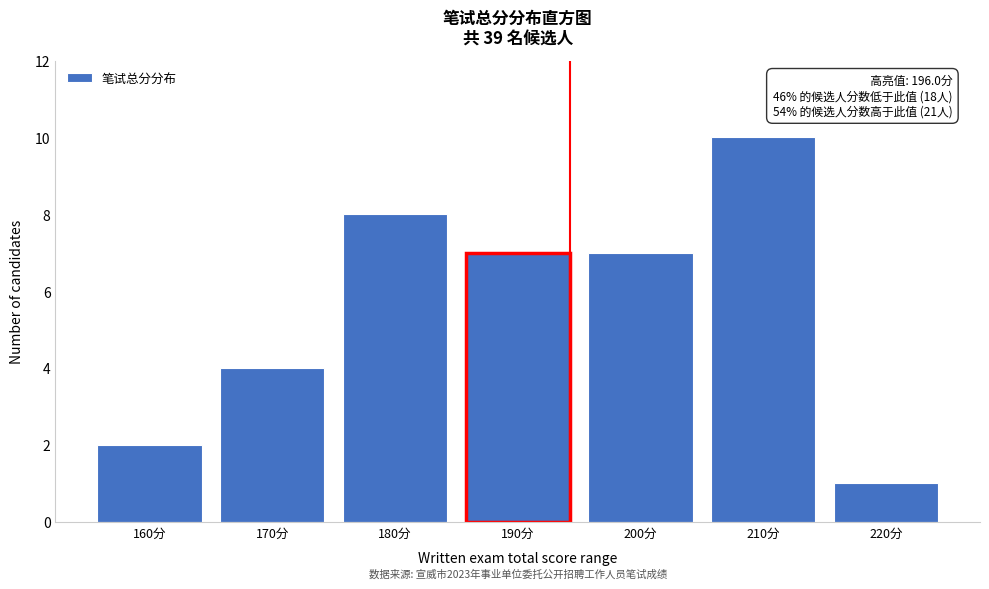

Reading left to right, transcribe all the data shown in this chart.

2	4	8	7	7	10	1